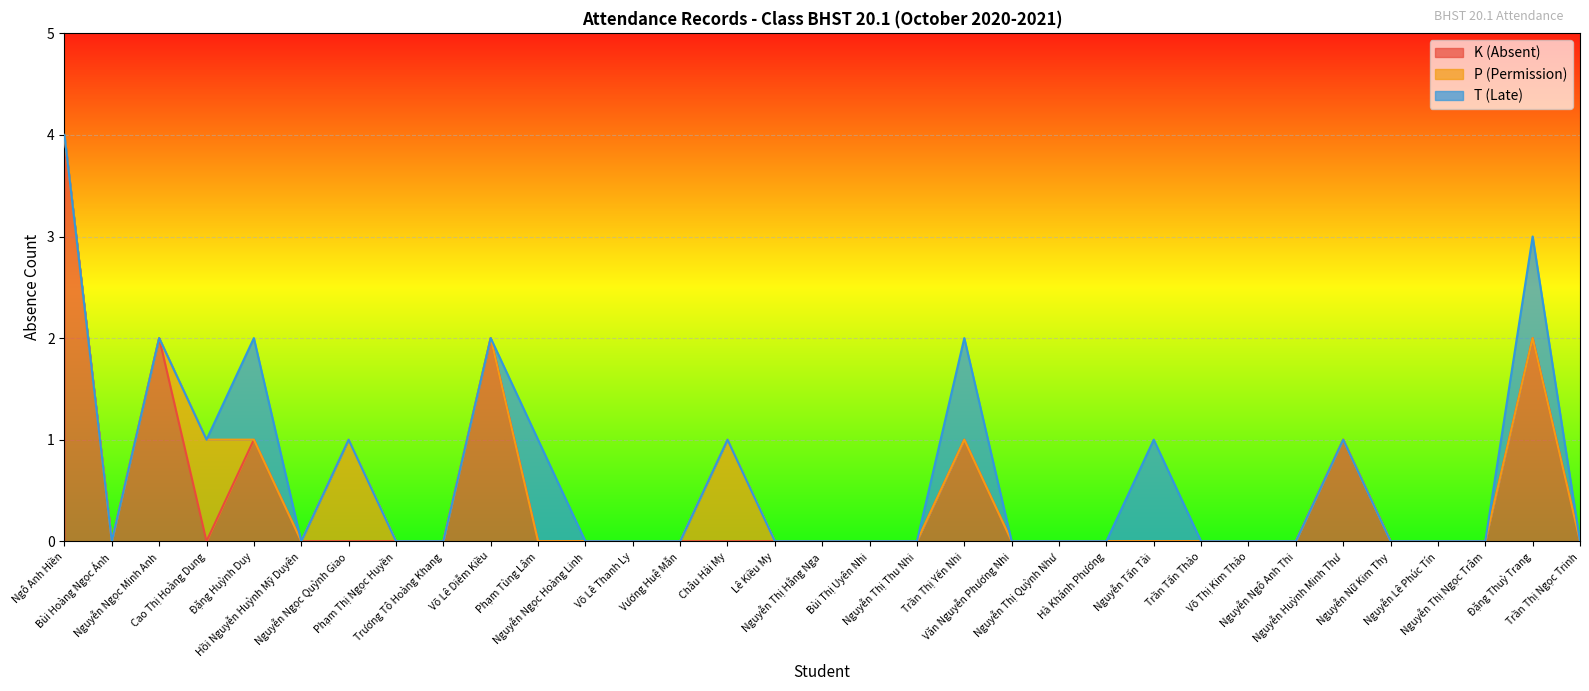

The value of P (Permission) at Nguyễn Ngô Anh Thi is 0. True or false?

True